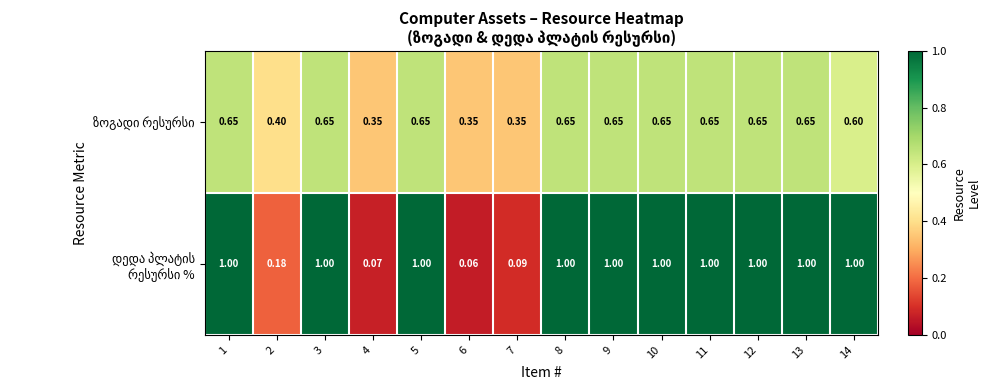

How many distinct data groups are displayed?

2